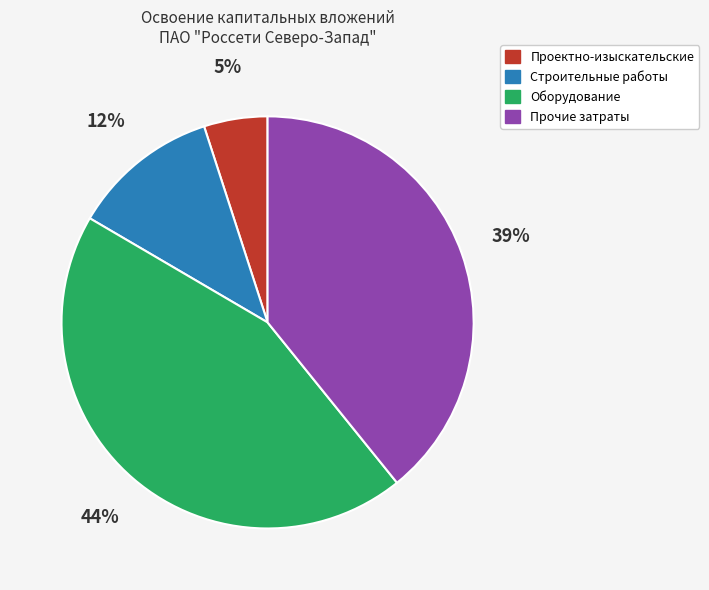

To the nearest percent, what portion does Строительные работы represent?

12%